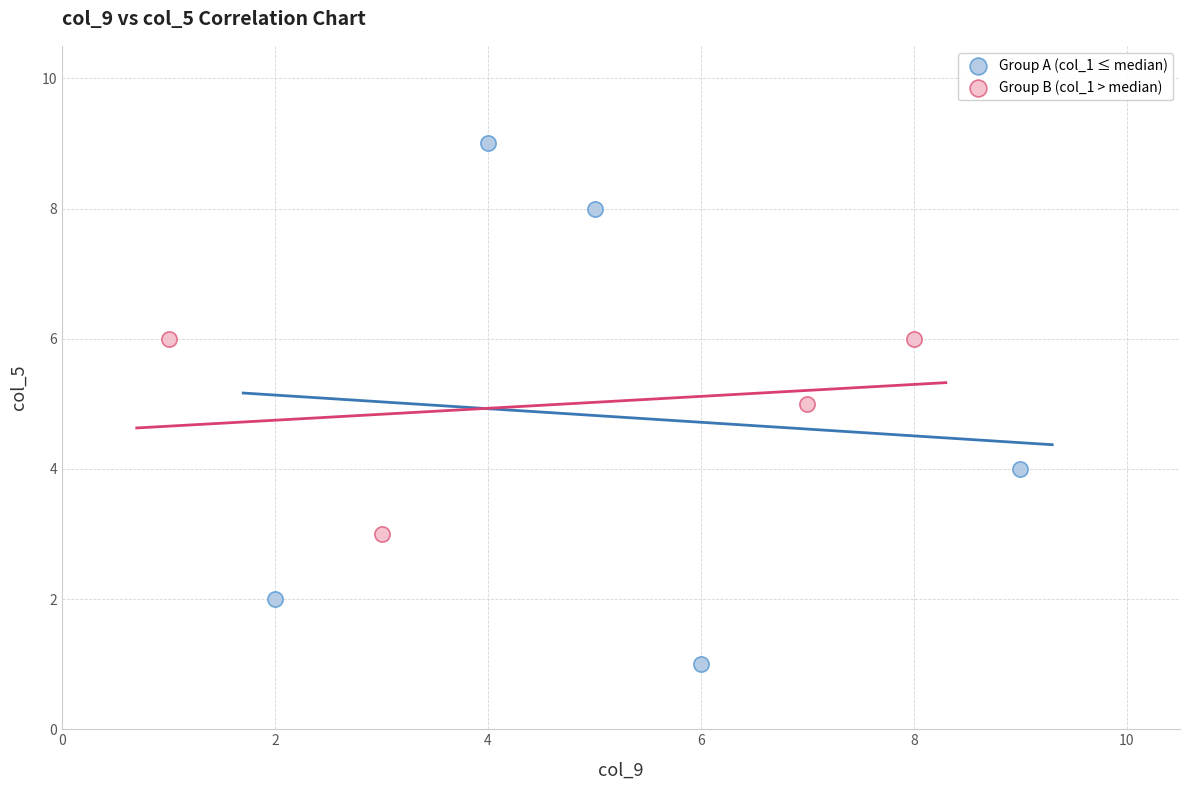

What are all the series names shown in the legend?

Group A (col_1 ≤ median), Group B (col_1 > median)